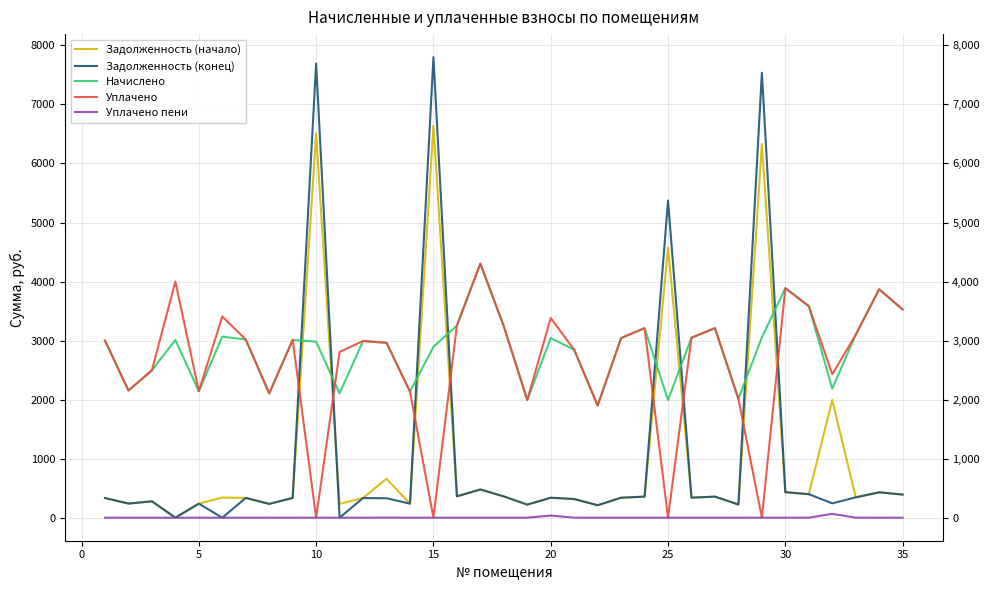

Which series has the largest total across all categories?

Начислено